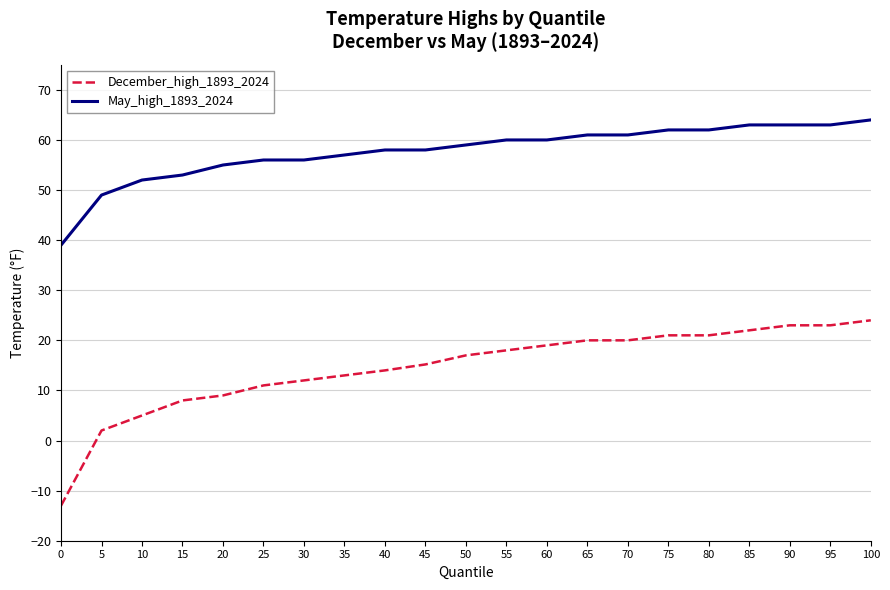

List the series in order of their overall mean, highest first.

May_high_1893_2024, December_high_1893_2024